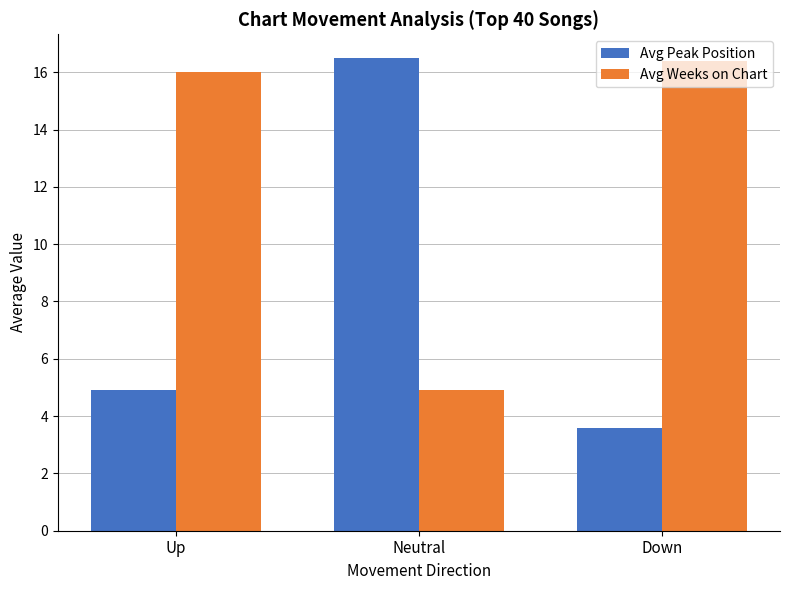

True or false: Avg Peak Position has a value of 16.5 at Neutral.

True